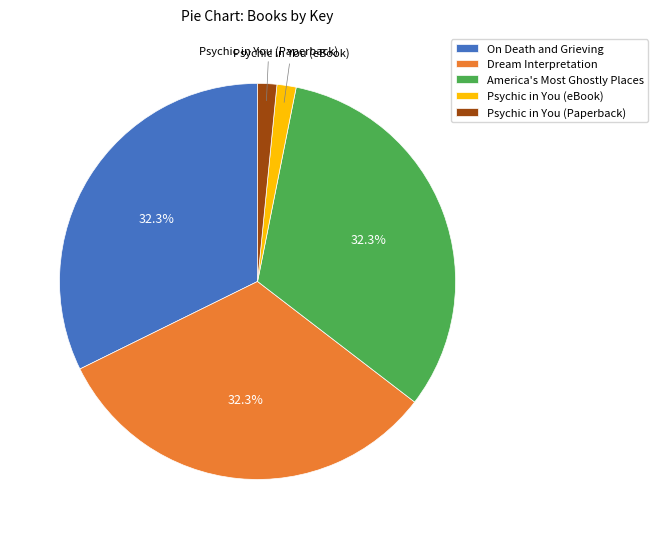

What percentage is NOT represented by On Death and Grieving?

67.7%